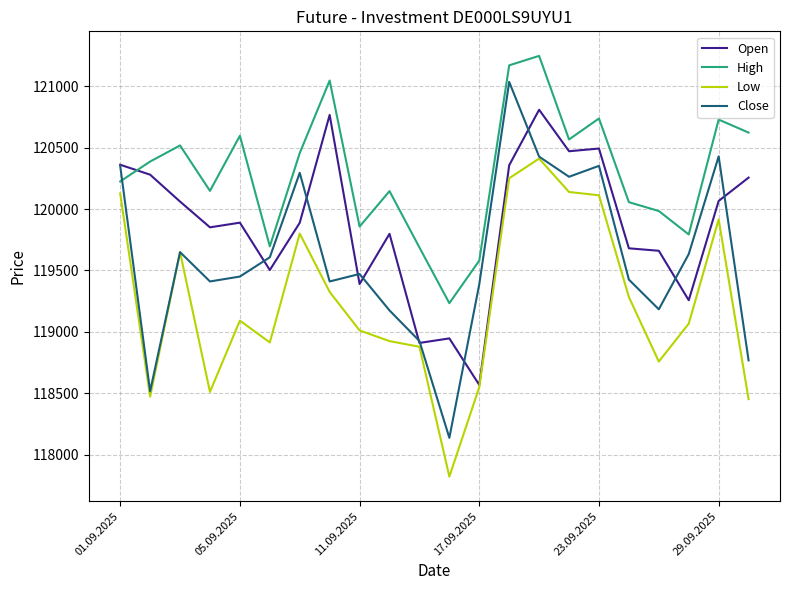

What is the highest value of the Low series?

120411